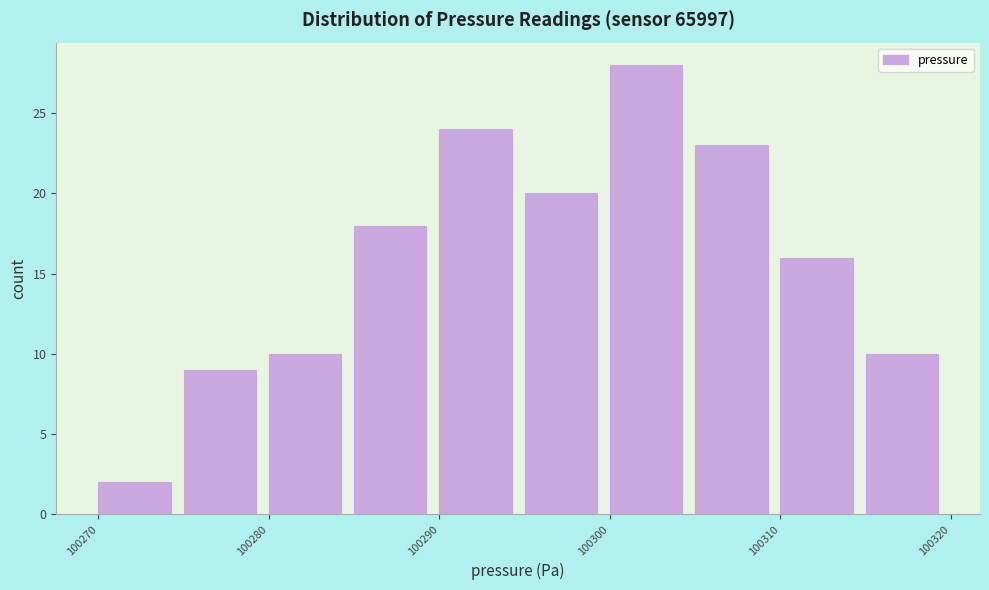

Which range on the x-axis has the tallest bar?

100300 to 100305